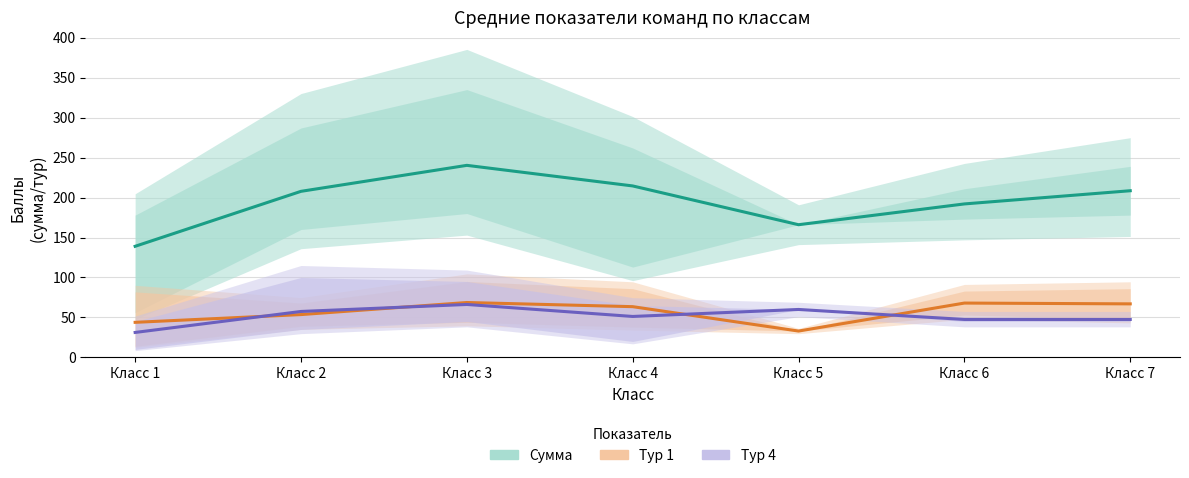

What is the difference between the maximum and minimum values in the Тур 4 (среднее) series?

35.0